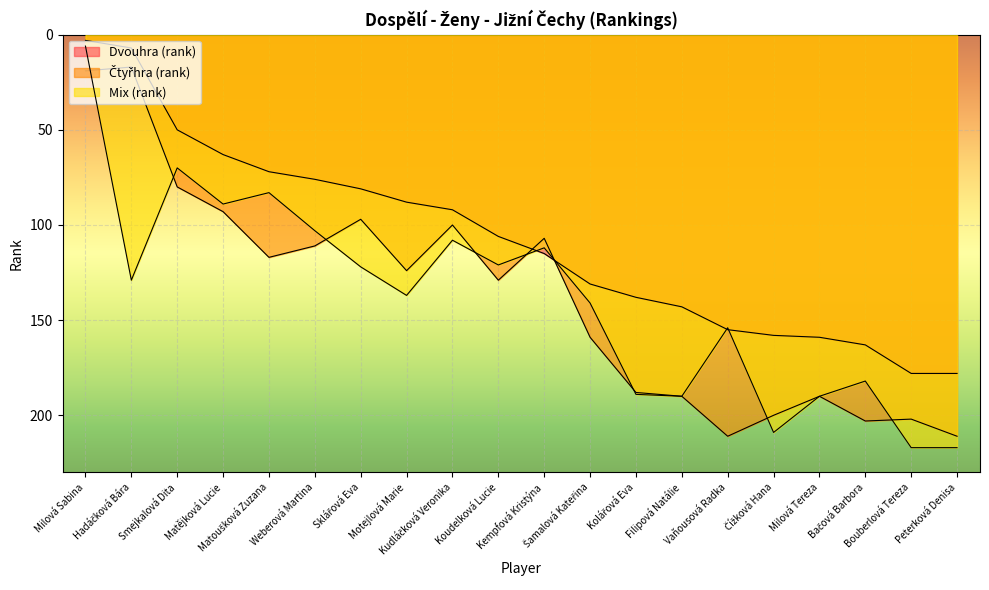

Is the value of Dvouhra (rank) at Milová Tereza greater than the value of Čtyřhra (rank) at Peterková Denisa?

No